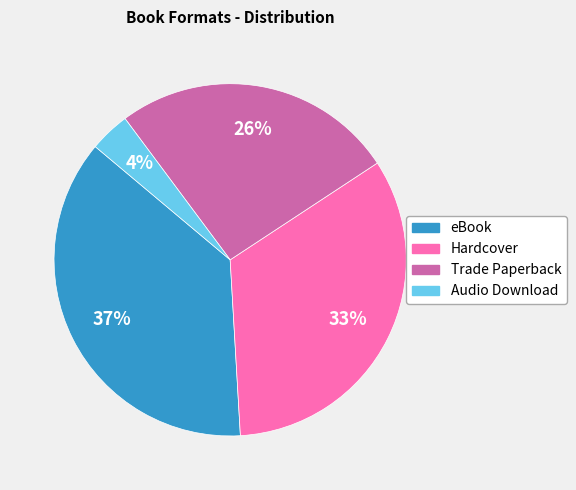

Is there a majority slice in this chart?

No